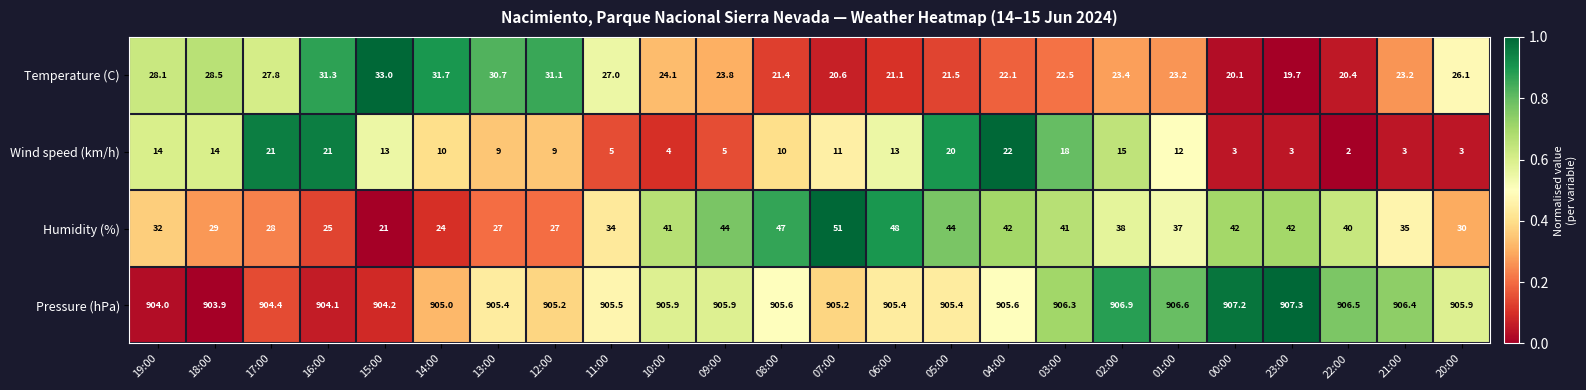

Count the number of data series in this chart.

4